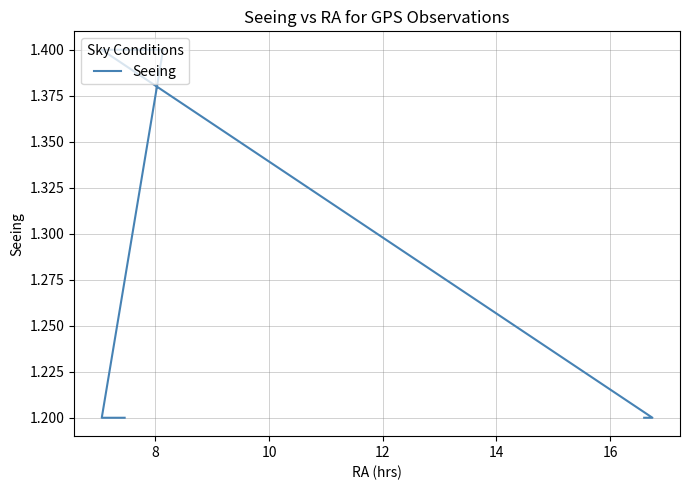

Does the chart display data point markers on the line(s)?

No